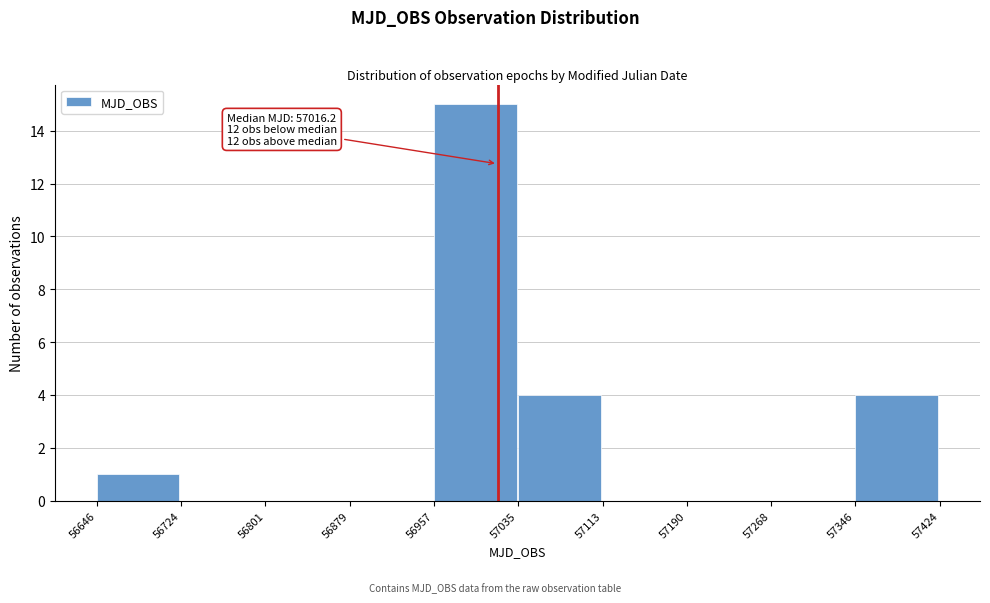

Which range on the x-axis has the tallest bar?

56957 to 57035